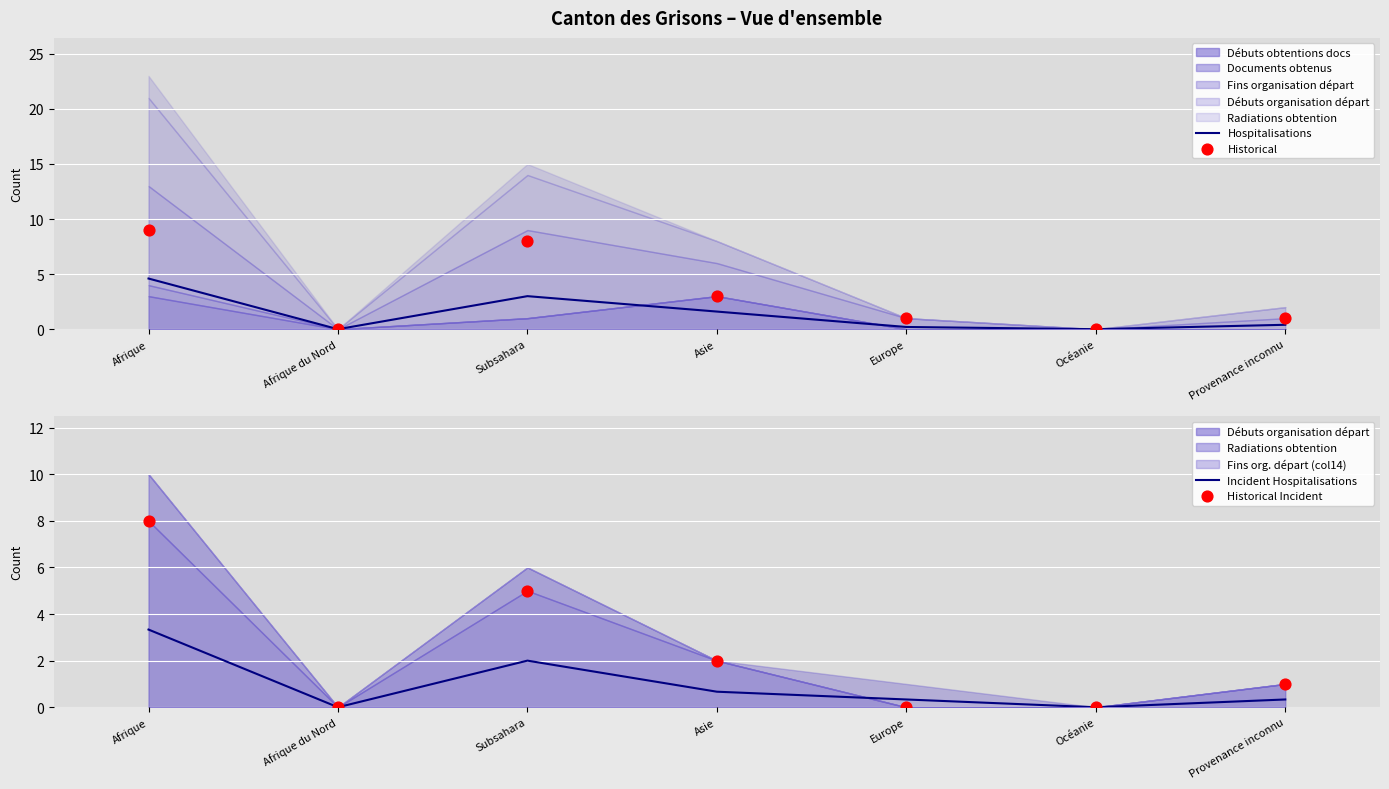

At which label does Hospitalisations reach its peak?

Afrique